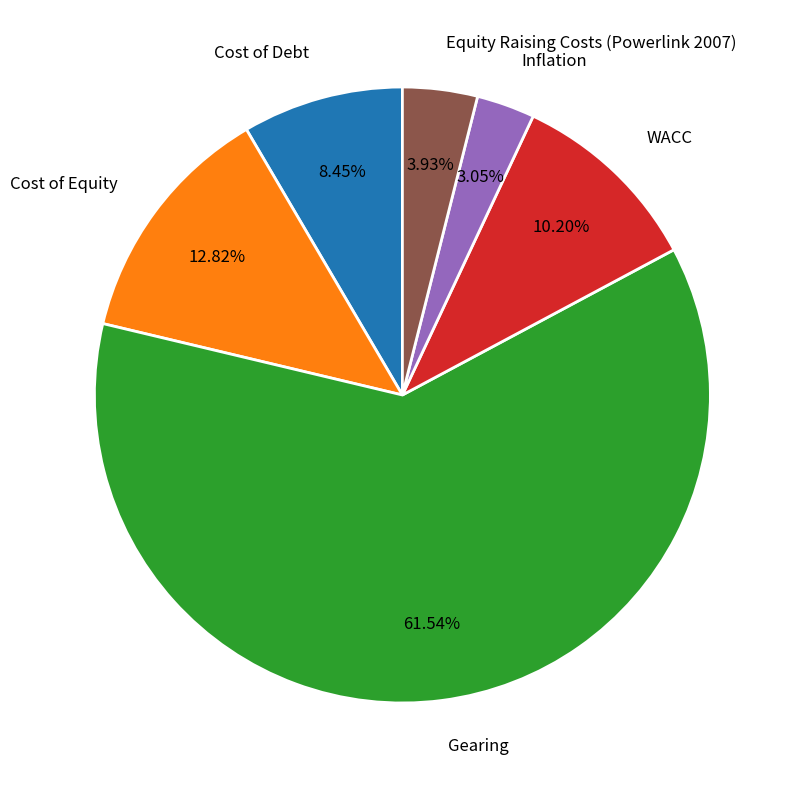

True or false: Cost of Debt accounts for 8% of the total.

True